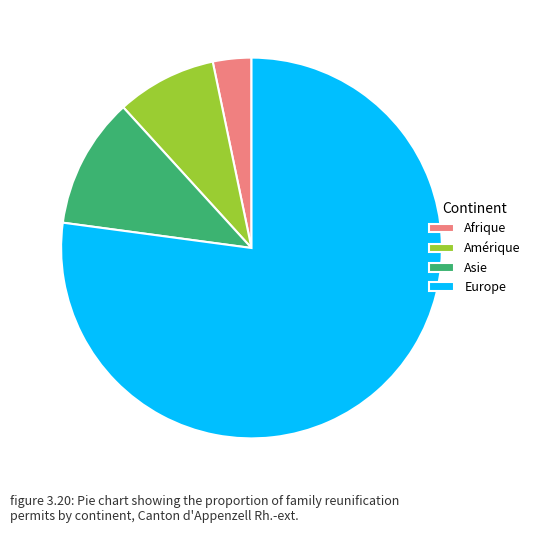

True or false: Amérique accounts for 8% of the total.

True